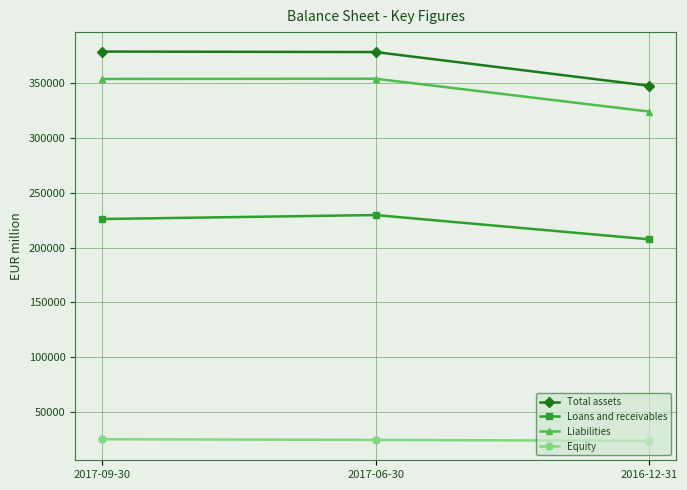

What is the value of the Loans and receivables point at the 3rd from the left?

207641